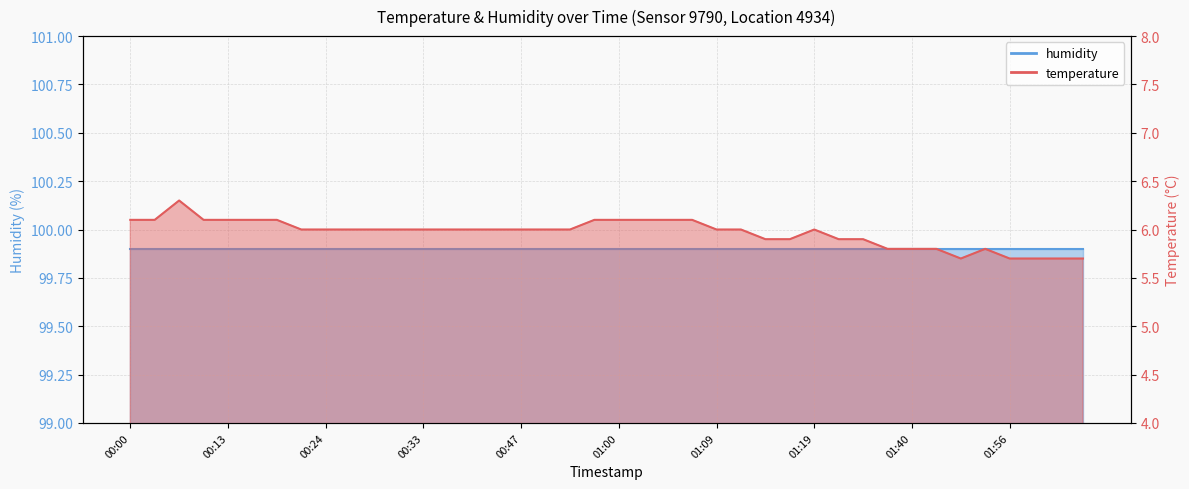

Does the chart display data point markers on the line(s)?

No